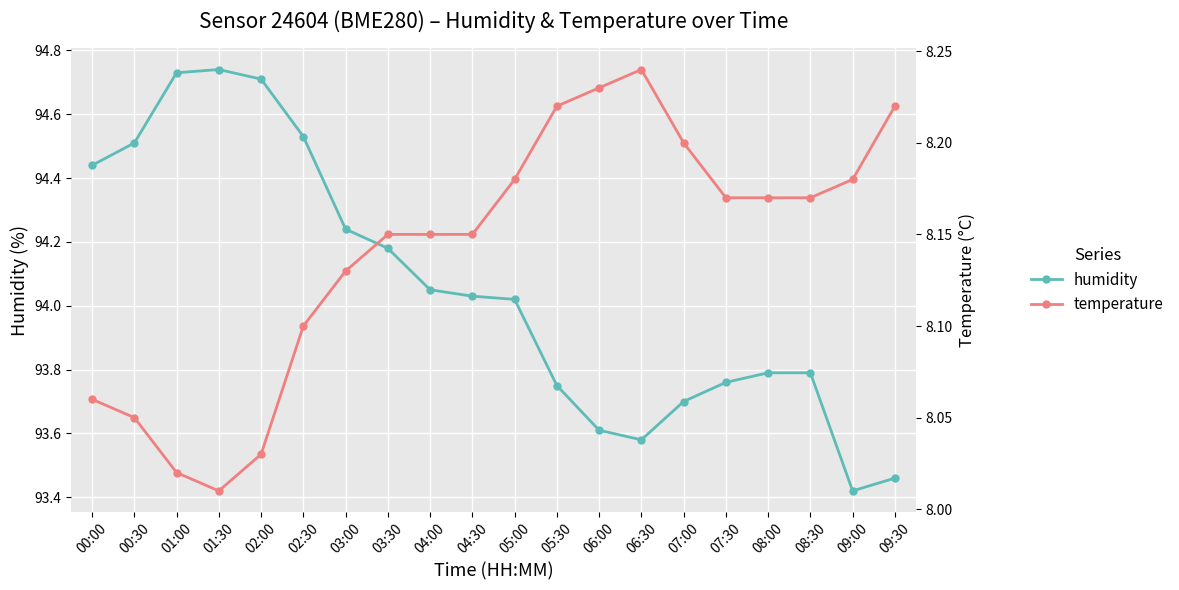

List the series in order of their overall mean, lowest first.

temperature, humidity